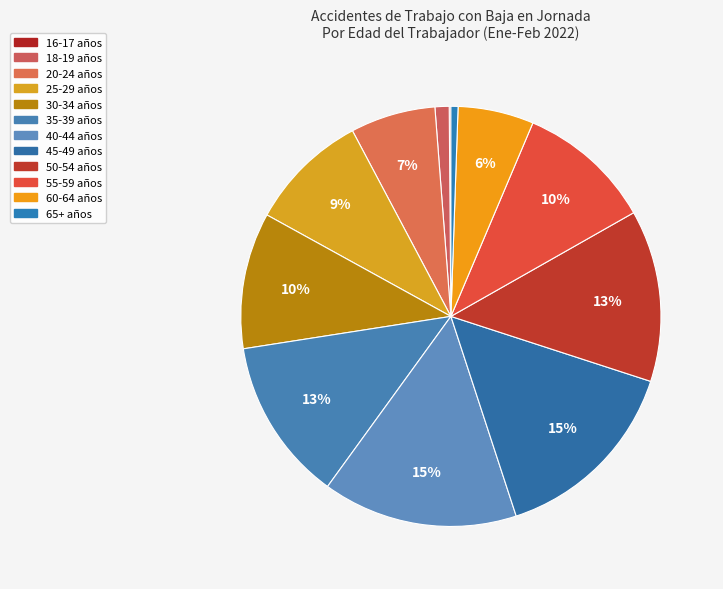

What is the change in value from 20-24 años to 40-44 años?

+6798